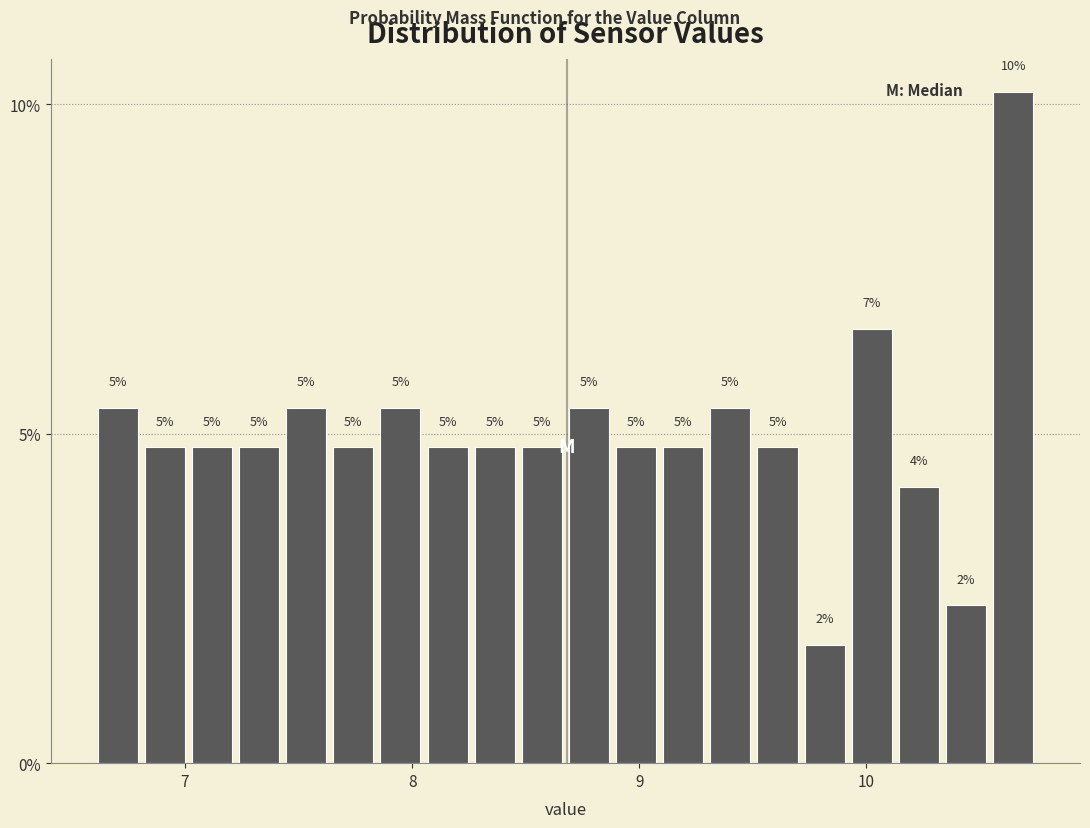

Around what value on the x-axis is the tallest bar? Give the approximate position of its centre, as read against the axis.

10.6